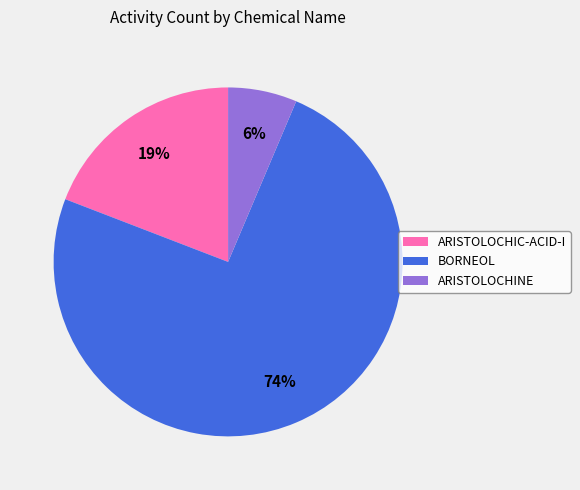

Approximately how many times larger is the value at BORNEOL compared to ARISTOLOCHIC-ACID-I?

3.9